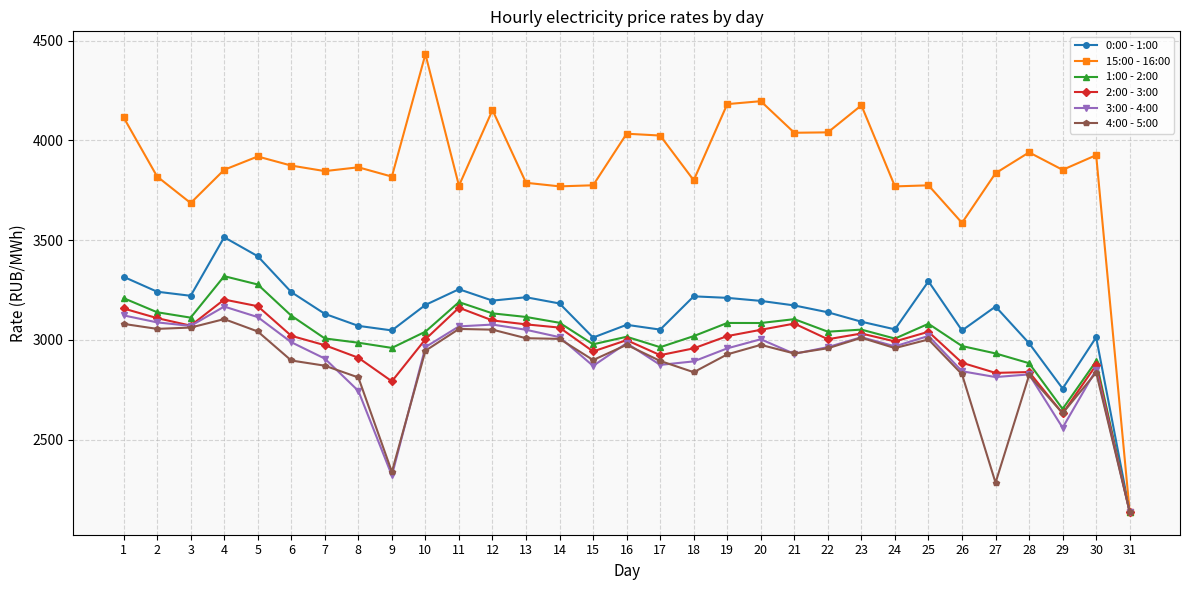

Rank the series by their maximum value, from highest to lowest.

15:00 - 16:00, 0:00 - 1:00, 1:00 - 2:00, 2:00 - 3:00, 3:00 - 4:00, 4:00 - 5:00